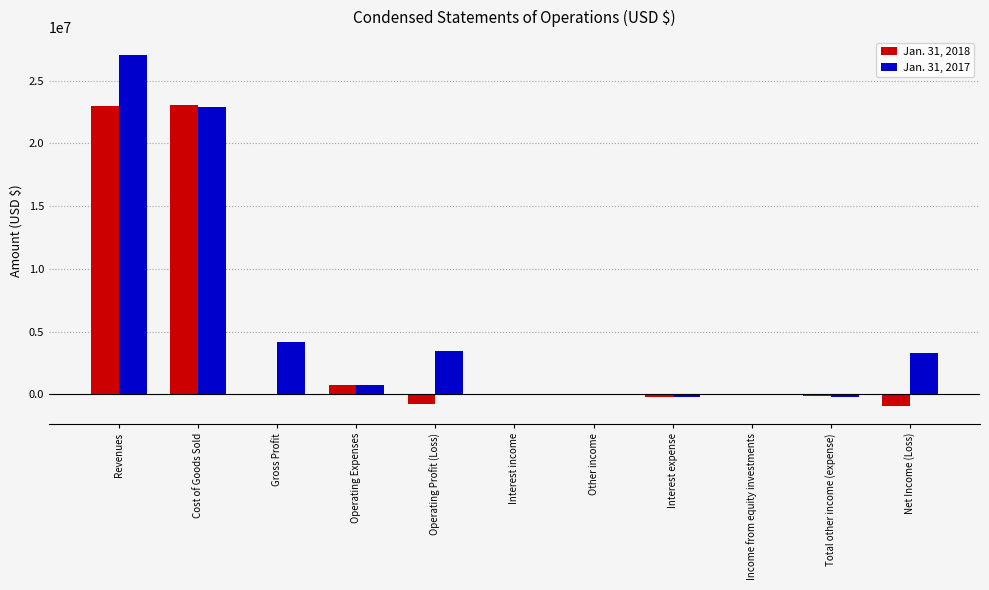

Is it true that Jan. 31, 2017 equals 36436350 at Cost of Goods Sold?

False